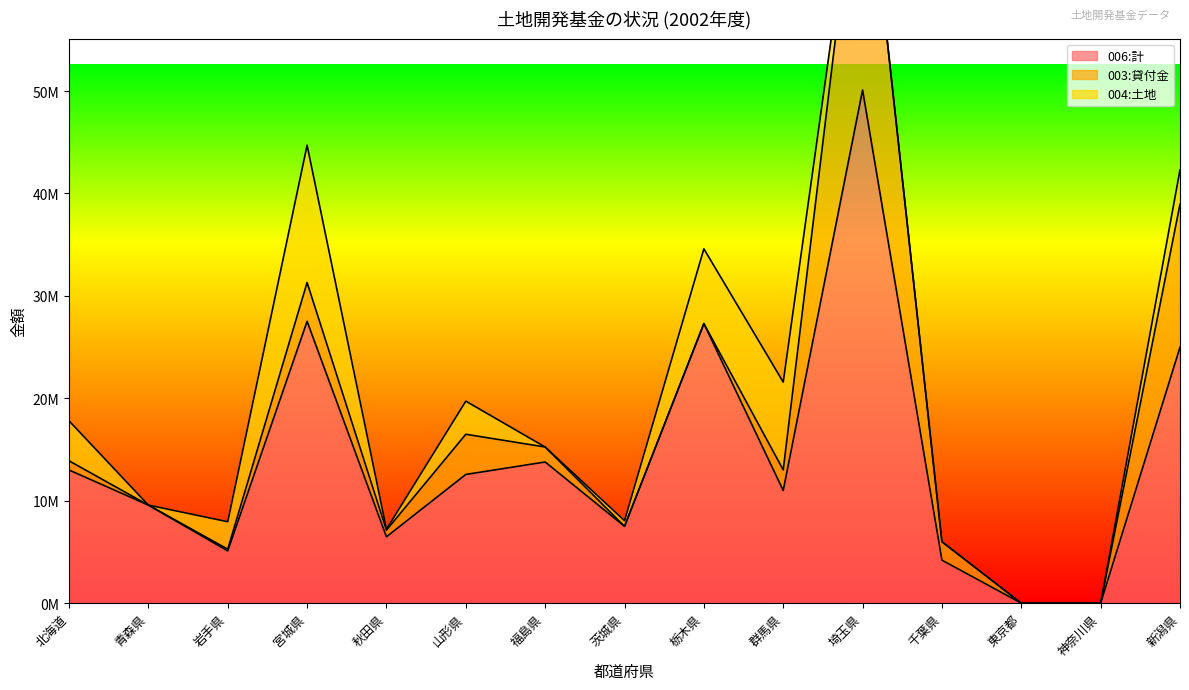

How many times do 003:貸付金 and 004:土地 cross each other?

3